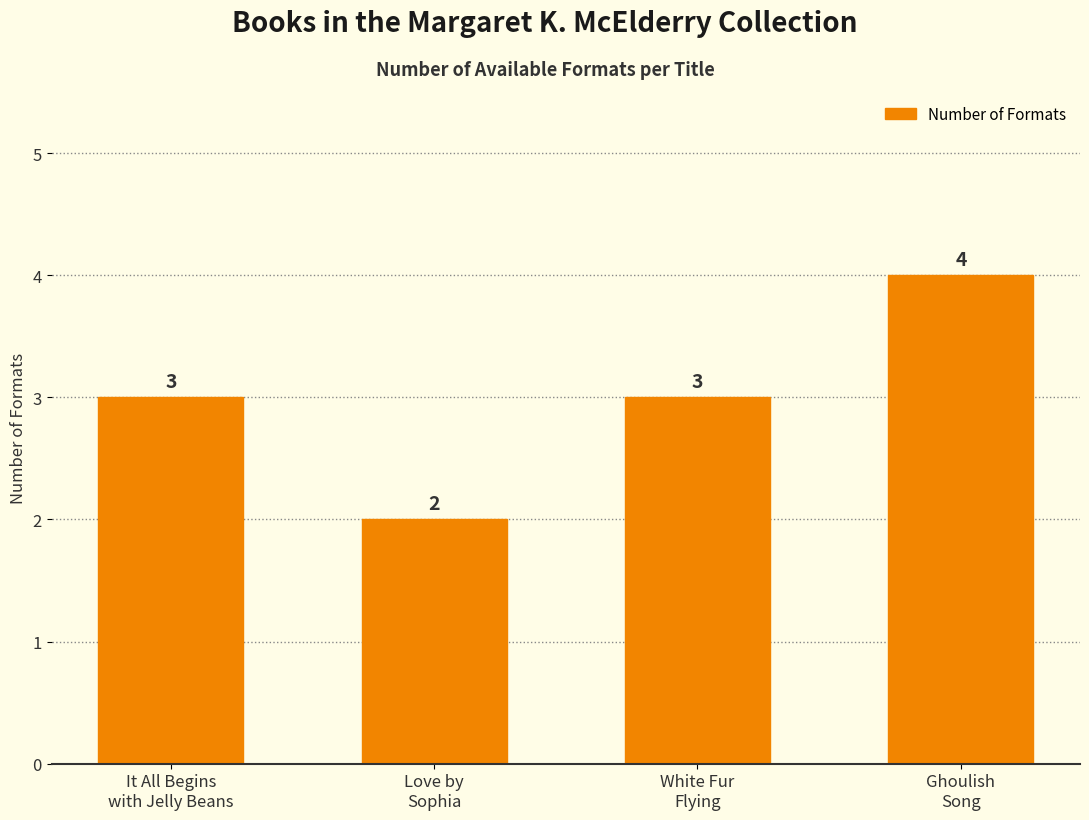

What is the label of the 3rd bar from the left?

White Fur
Flying